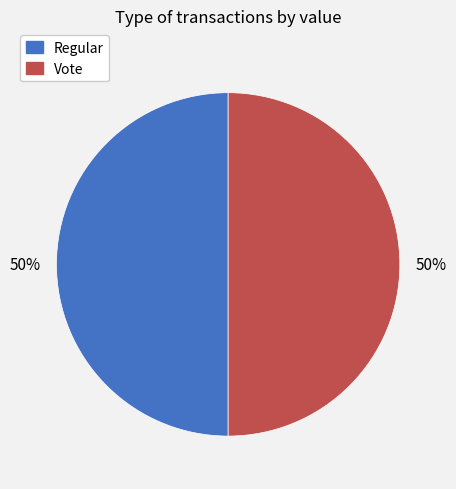

Approximately how many times larger is the value at Regular compared to Vote?

1.0